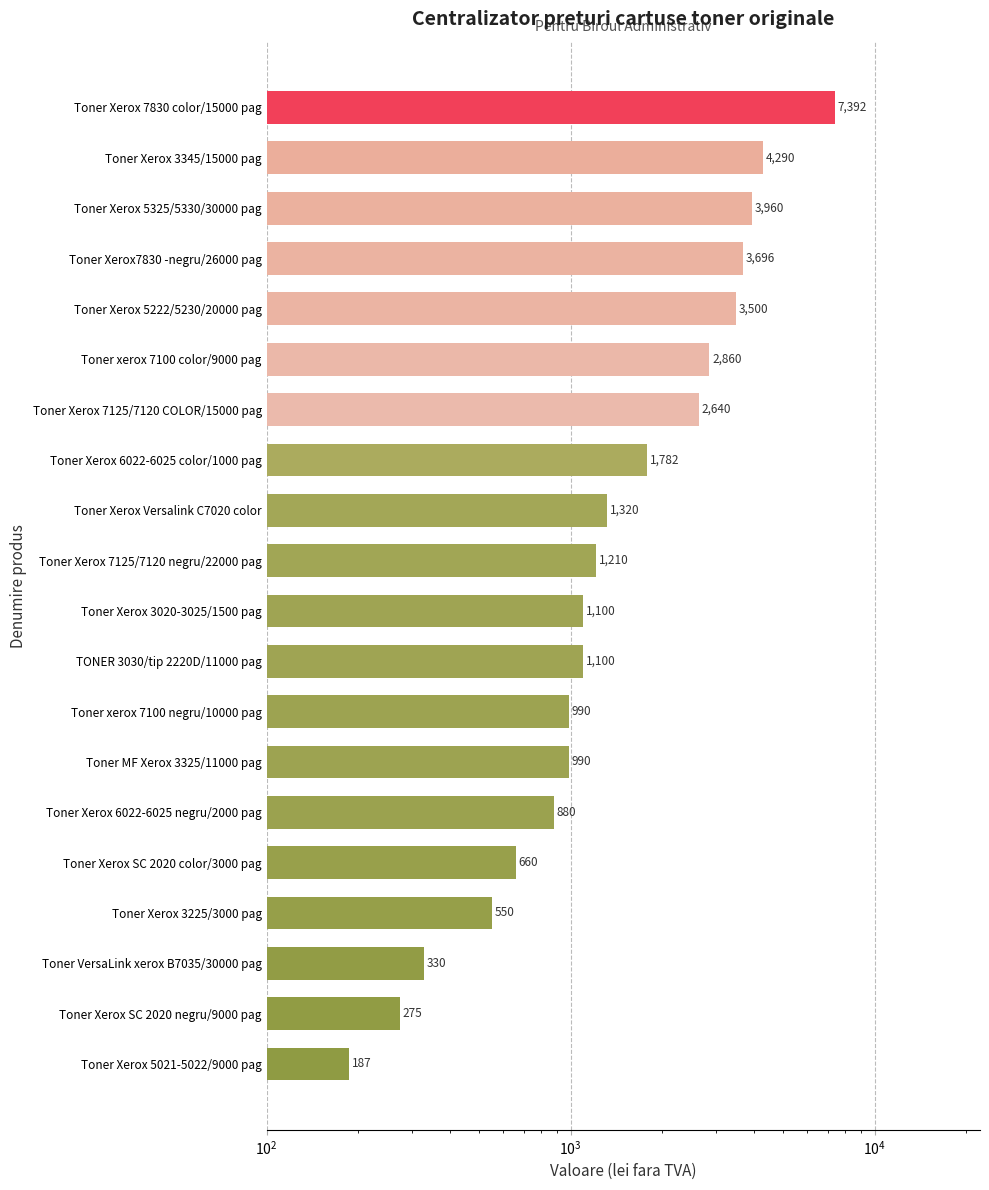

What is the average value?

1986